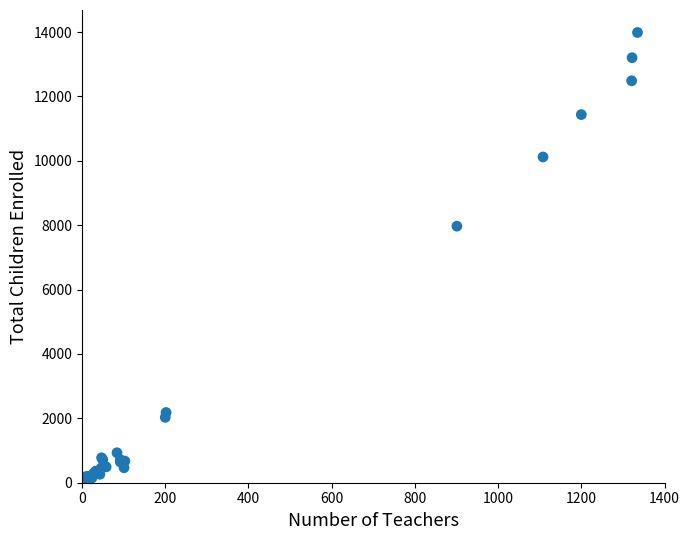

What Y value in the scatter plot is closest to 6996?

7969